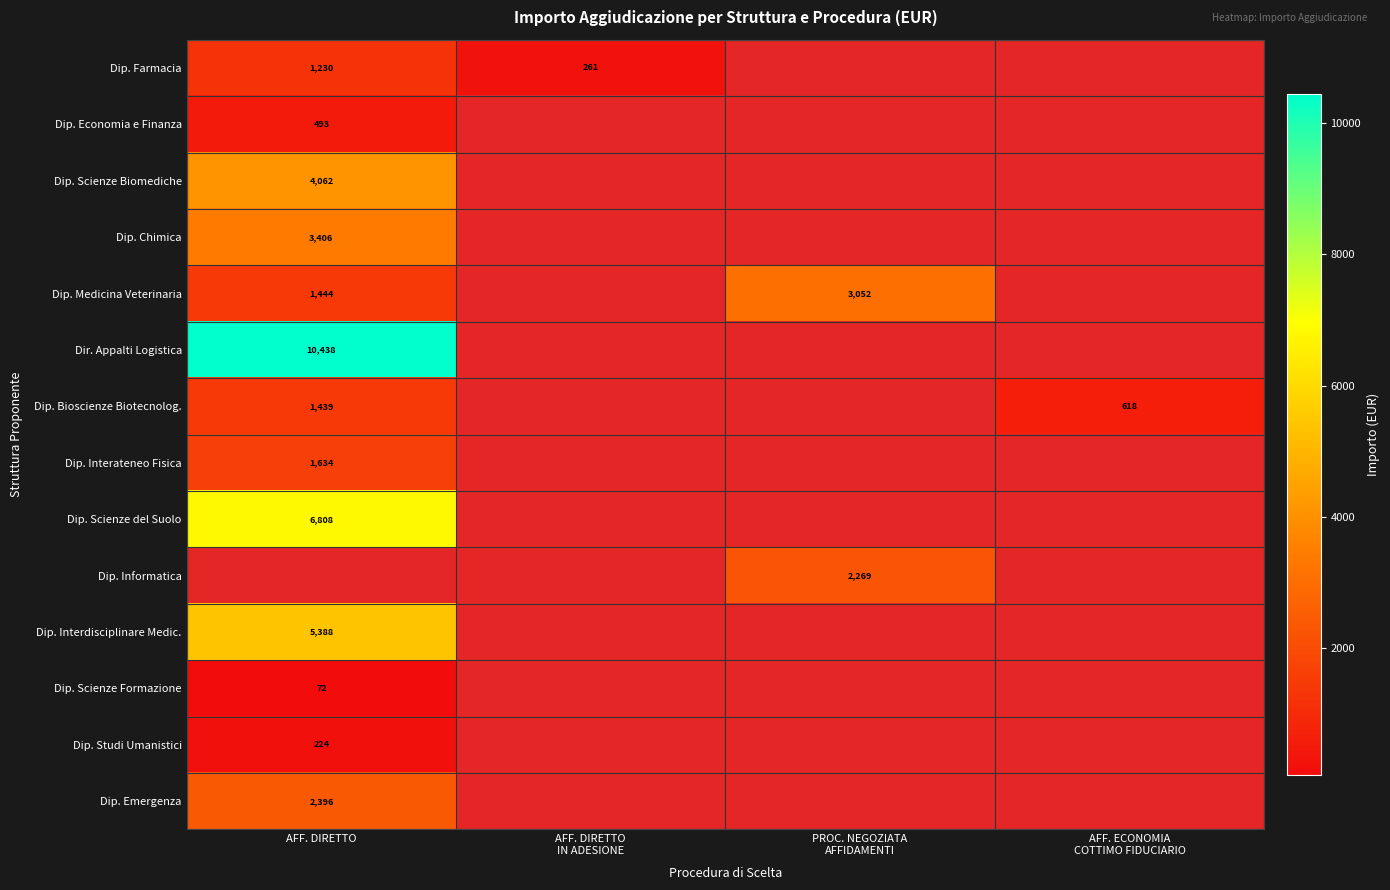

At AFF. DIRETTO, list the series in order from smallest to largest.

Dip. Scienze Formazione, Dip. Studi Umanistici, Dip. Economia e Finanza, Dip. Farmacia, Dip. Bioscienze Biotecnolog., Dip. Medicina Veterinaria, Dip. Interateneo Fisica, Dip. Emergenza, Dip. Chimica, Dip. Scienze Biomediche, Dip. Interdisciplinare Medic., Dip. Scienze del Suolo, Dir. Appalti Logistica, Dip. Informatica